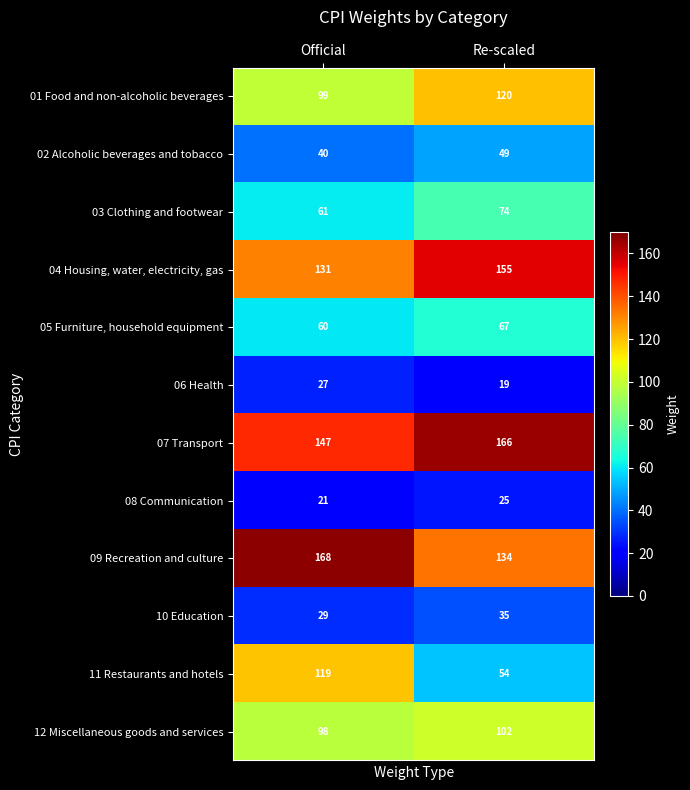

Rank the series at Official from lowest to highest value.

08 Communication, 06 Health, 10 Education, 02 Alcoholic beverages and tobacco, 05 Furniture, household equipment, 03 Clothing and footwear, 12 Miscellaneous goods and services, 01 Food and non-alcoholic beverages, 11 Restaurants and hotels, 04 Housing, water, electricity, gas, 07 Transport, 09 Recreation and culture